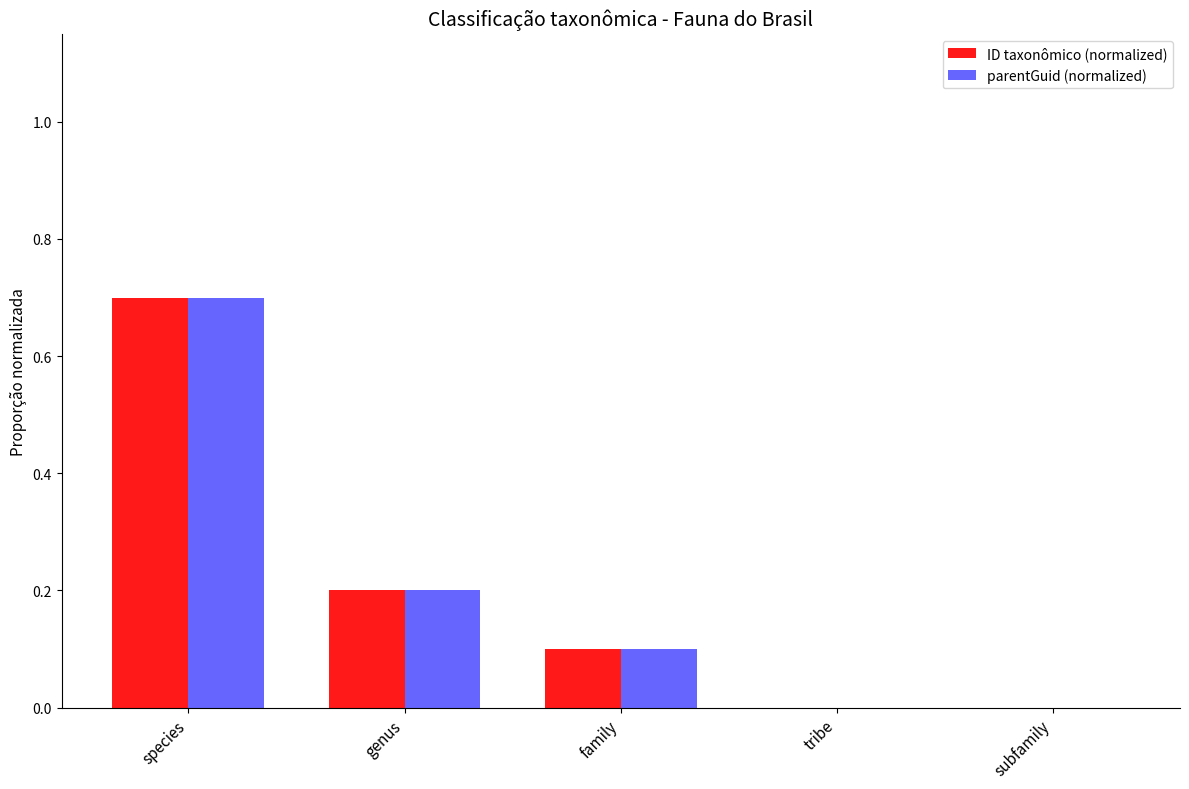

The ID taxonômico (normalized) series shows 0.3 at subfamily. True or false?

False